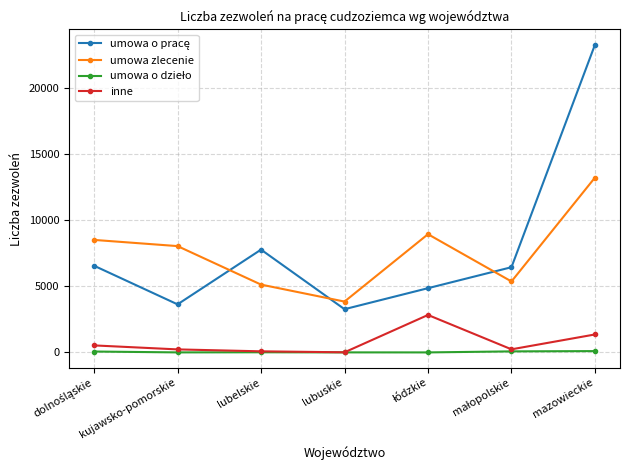

What is the minimum value shown in the chart?

1